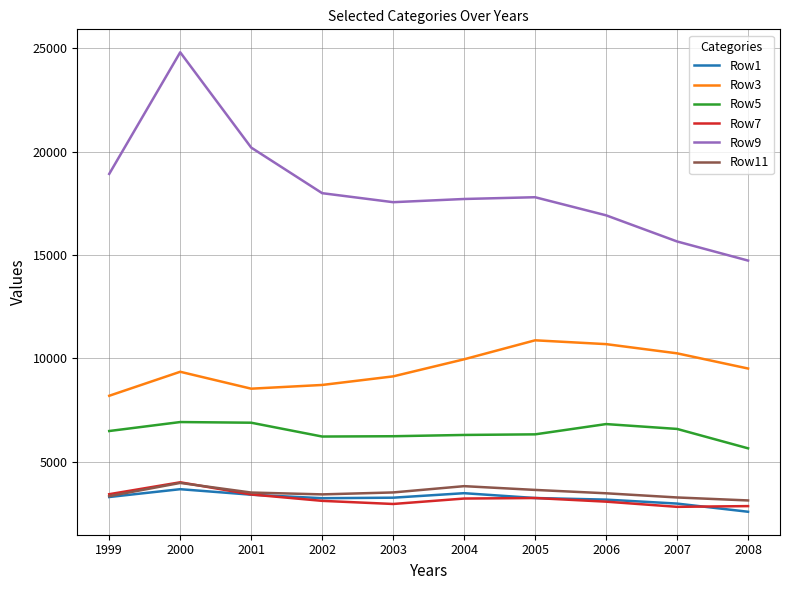

True or false: Row5 and Row3 intersect in this chart.

False